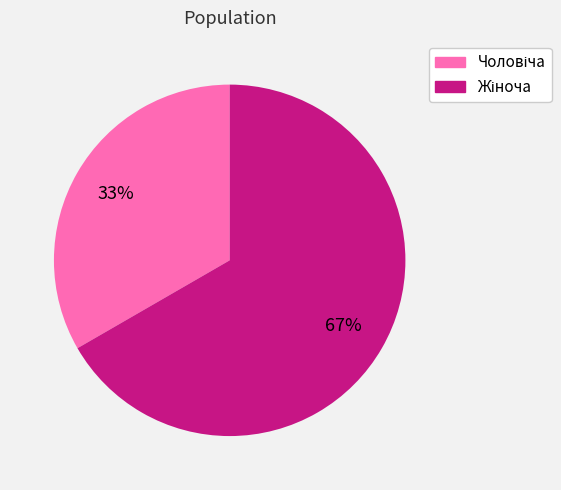

Is there a majority slice in this chart?

Yes